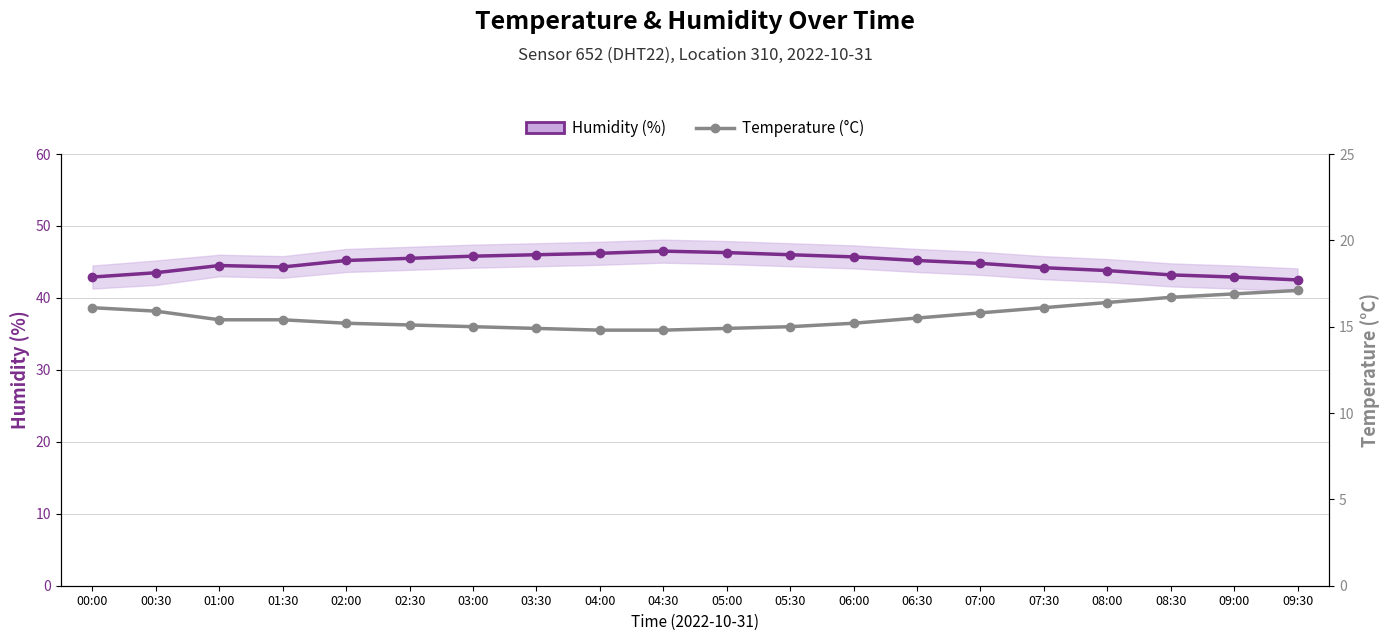

Does the chart have visible grid lines?

Yes